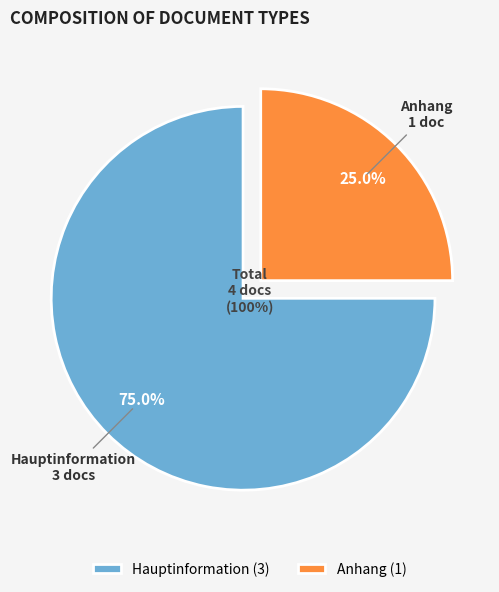

Which category has the smallest portion of the pie?

Anhang